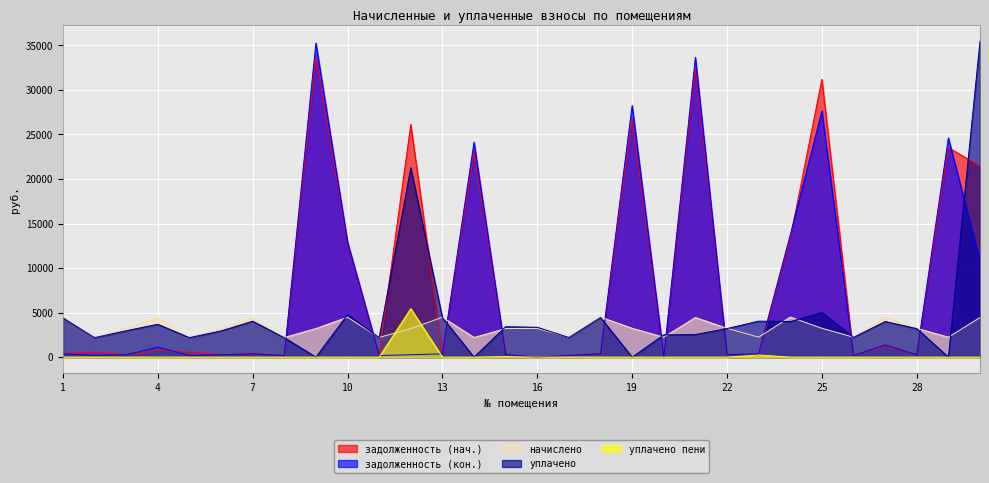

Reading right to left, extract all data points from this chart.

задолженность (нач.): 30=21427.8	29=23529.8	28=269.7	27=1239.2	26=186.6	25=31195.6	24=13331.9	23=209.6	22=269.7	21=32488.4	20=0.0	19=26825.7	18=374.4	17=185.4	16=0.0	15=267.3	14=23056.9	13=373.1	12=26115.6	11=183.6	10=12766.0	9=33711.8	8=183.6	7=366.6	6=267.3	5=552.1	4=749.2	3=269.1	2=554.0	1=370.8
задолженность (кон.): 30=10713.9	29=24611.3	28=269.7	27=1365.9	26=186.6	25=27626.8	24=13723.4	23=376.4	22=269.7	21=33639.3	20=0.0	19=28243.7	18=374.4	17=185.4	16=0.0	15=267.3	14=24121.0	13=373.1	12=267.3	11=183.7	10=12929.1	9=35261.2	8=183.6	7=366.6	6=267.3	5=190.0	4=1121.6	3=269.1	2=188.0	1=370.8
начислено: 30=4449.1	29=2239.0	28=3236.4	27=4499.4	26=2239.0	25=3236.4	24=4499.4	23=2239.0	22=3236.4	21=4449.1	20=2239.0	19=3236.4	18=4492.2	17=2224.6	16=3222.0	15=3207.7	14=2203.1	13=4477.8	12=3207.7	11=2203.1	10=4477.8	9=3207.7	8=2203.1	7=4398.8	6=3207.7	5=2203.1	4=4477.8	3=3229.2	2=2210.2	1=4449.1
уплачено: 30=35478.5	29=0.0	28=3205.7	27=3995.3	26=2217.7	25=5000.0	24=3996.0	23=4037.8	22=3205.7	21=2534.0	20=2500.0	19=0.0	18=4449.6	17=2203.5	16=3350.0	15=3414.2	14=0.0	13=4435.4	12=21252.7	11=2182.2	10=4775.0	9=0.0	8=2182.2	7=4032.3	6=2940.4	5=2190.3	4=3689.1	3=2960.6	2=2189.2	1=4407.0
уплачено пени: 30=0.0	29=0.0	28=0.0	27=0.7	26=0.0	25=0.0	24=0.0	23=238.3	22=0.0	21=0.0	20=0.0	19=0.0	18=0.0	17=9.6	16=0.0	15=58.2	14=0.0	13=0.0	12=5442.2	11=0.0	10=0.0	9=0.0	8=0.0	7=0.0	6=0.0	5=0.7	4=2.9	3=0.0	2=10.2	1=0.0